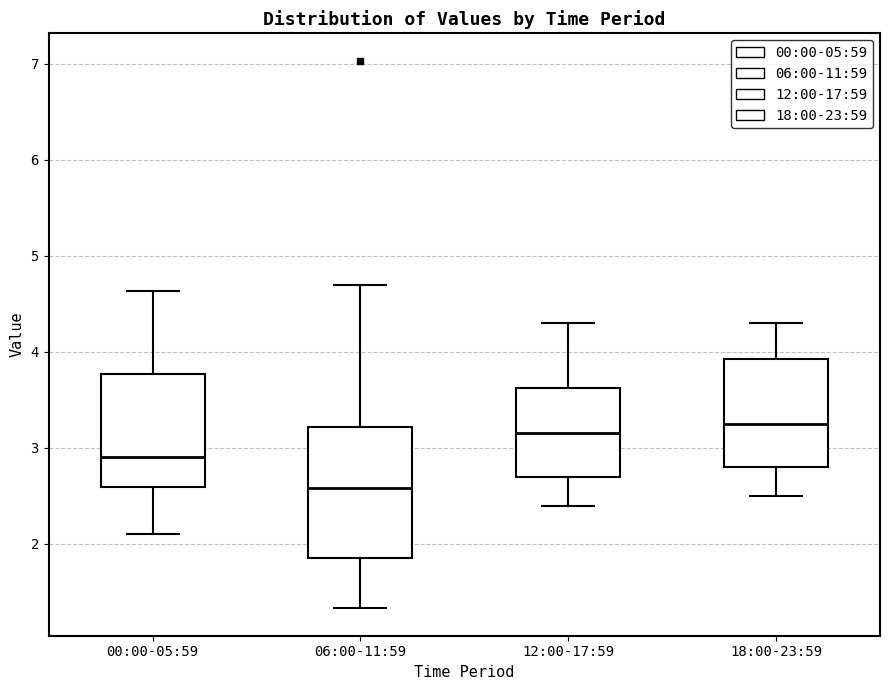

Where does the lower whisker of the box for 00:00-05:59 end on the y-axis? The values are not printed on the chart, so give them approximately, as read against the axis.

2.1